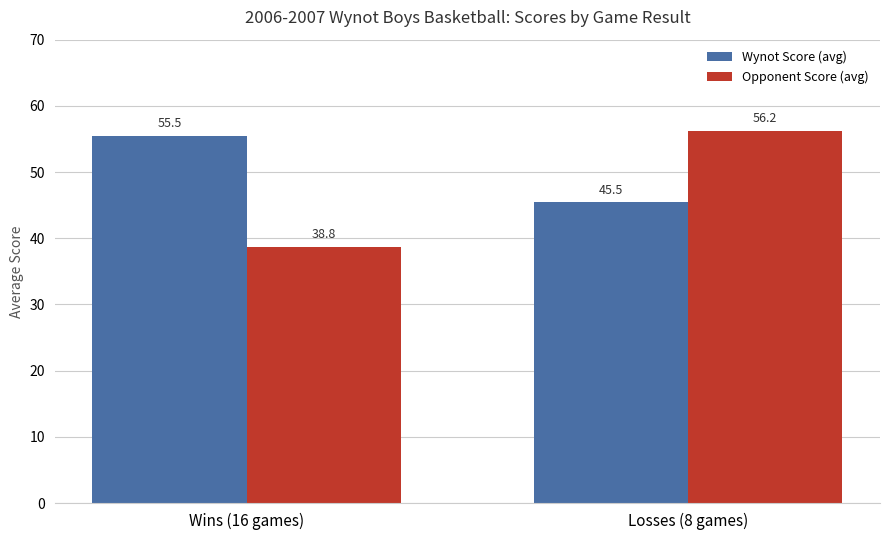

True or false: Wynot Score (avg) has a value of 12.3 at Losses (8 games).

False